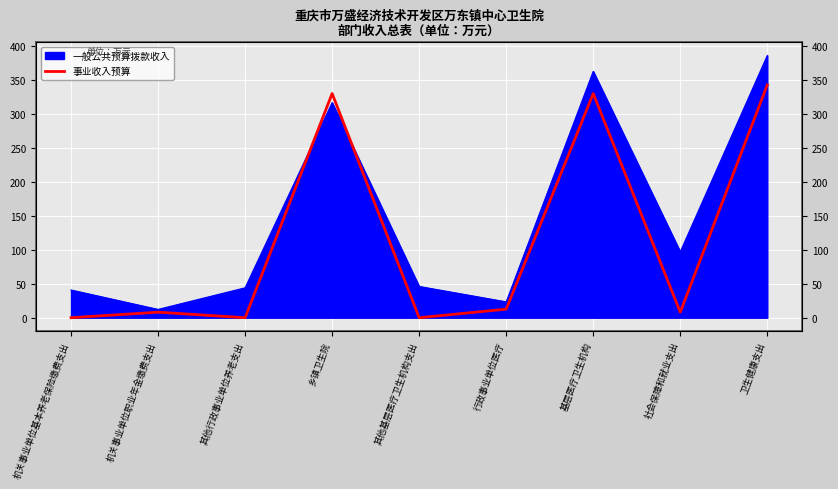

True or false: the data shows -199.4 at 机关事业单位基本养老保险缴费支出.

False